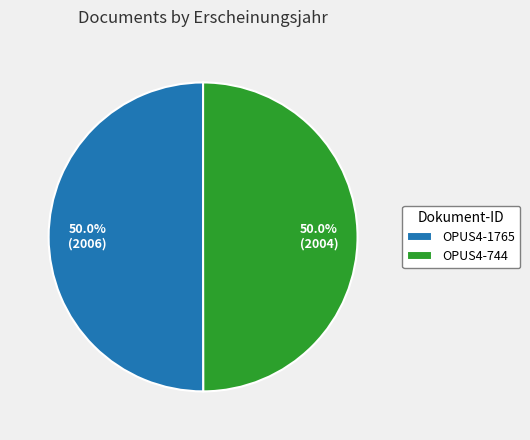

What is the ratio of the value at OPUS4-1765 to the value at OPUS4-744?

1.0